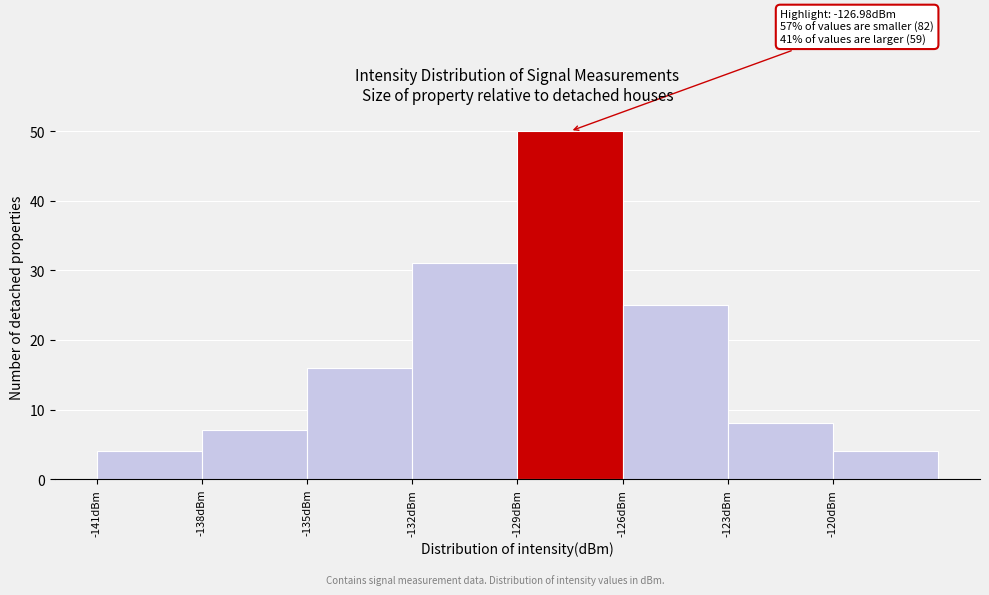

Which range on the x-axis has the tallest bar?

-129 to -126